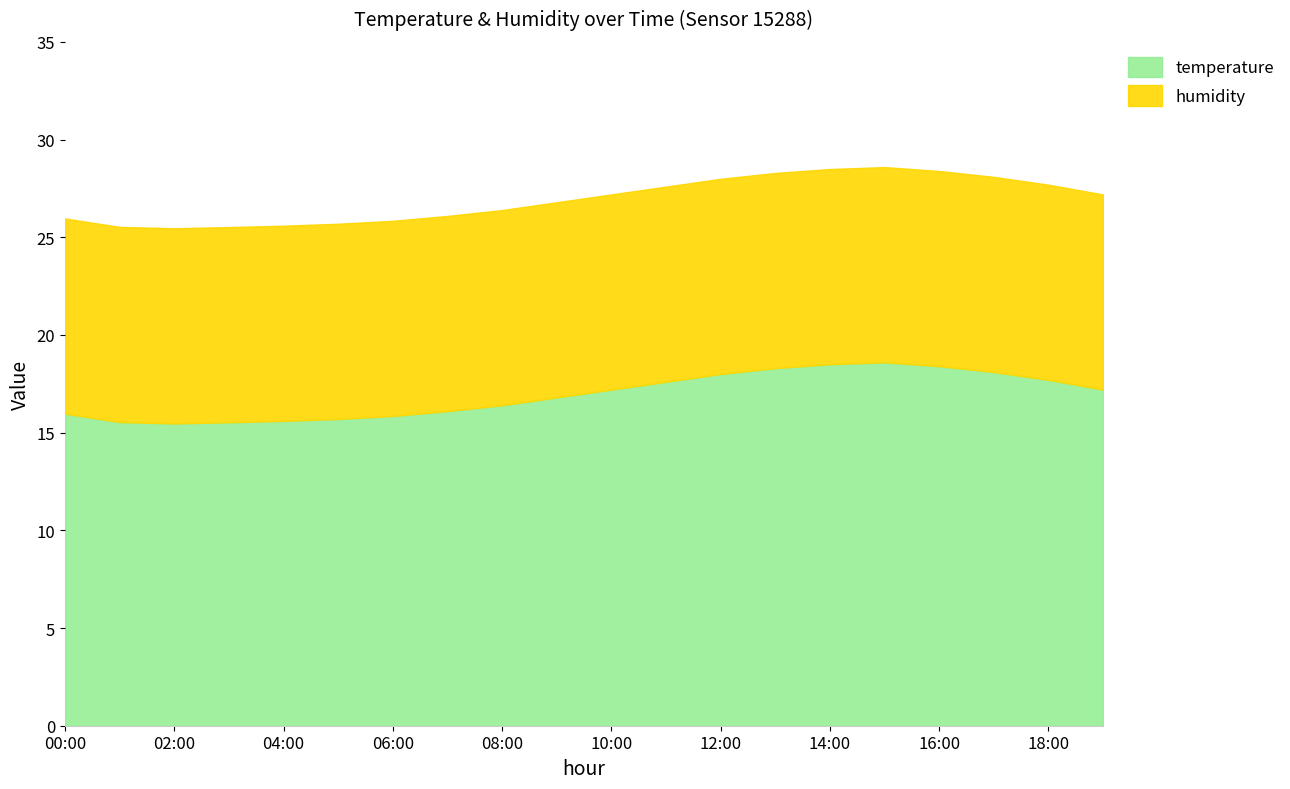

Reading right to left, what are all the values shown in this chart?

19:00=17.2	18:00=17.7	17:00=18.1	16:00=18.4	15:00=18.6	14:00=18.5	13:00=18.3	12:00=18.0	11:00=17.6	10:00=17.2	09:00=16.8	08:00=16.4	07:00=16.1	06:00=15.8	05:00=15.7	04:00=15.6	03:00=15.5	02:00=15.5	01:00=15.5	00:00=16.0